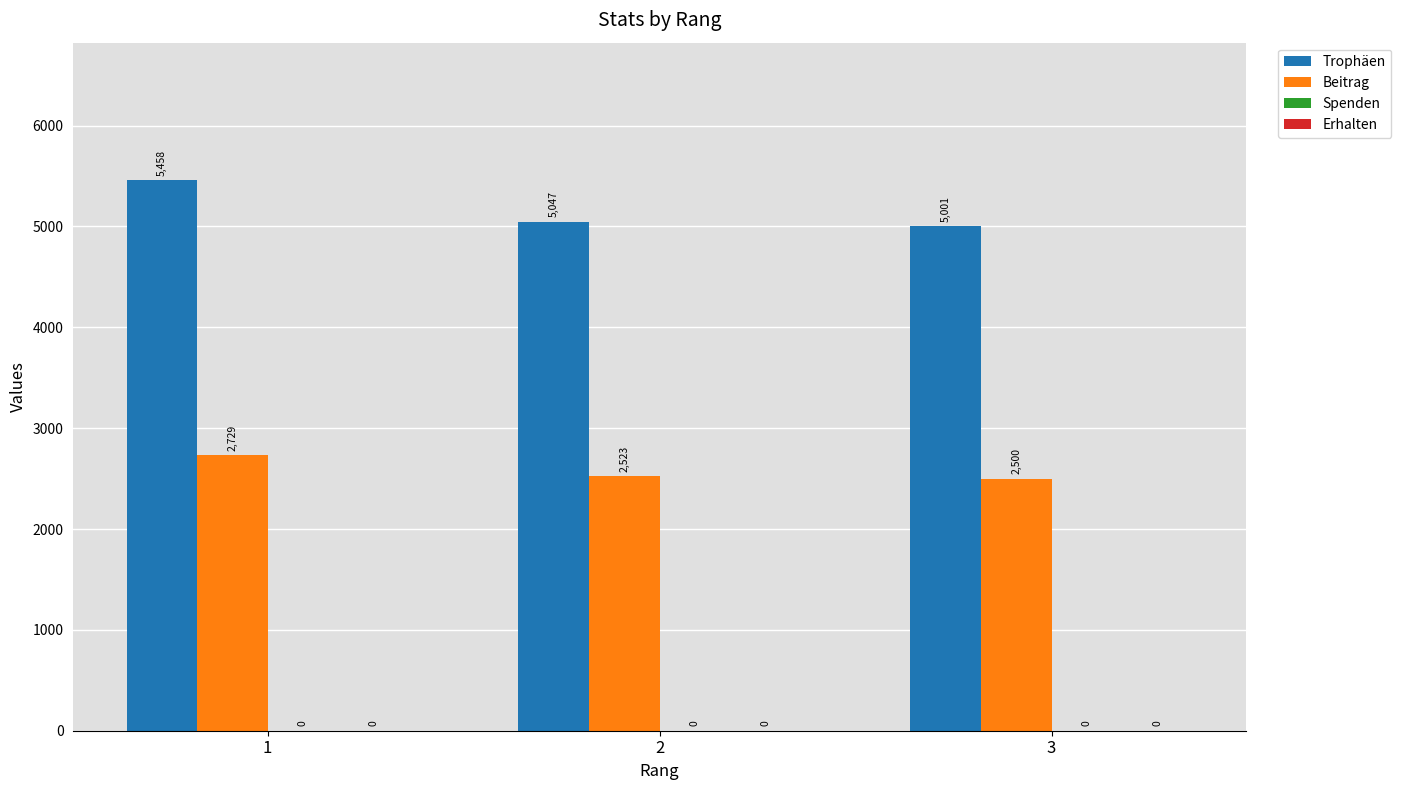

The Beitrag series shows 2523 at 2. True or false?

True